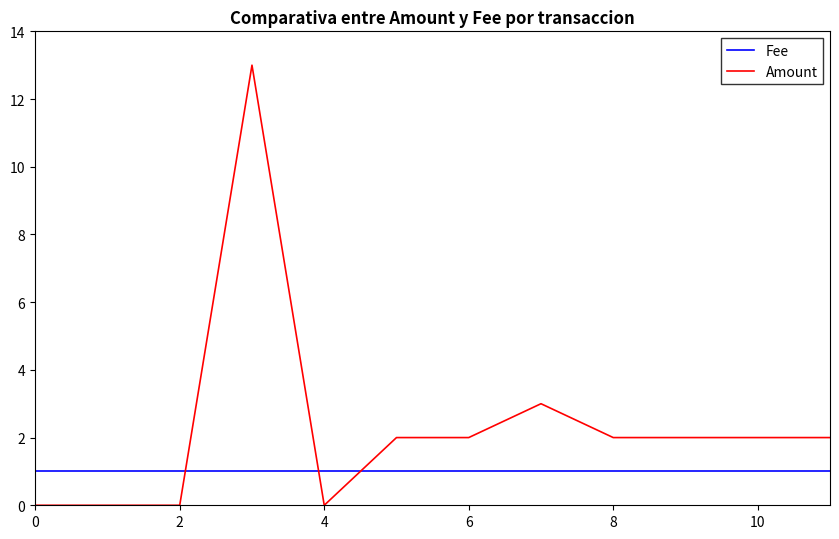

Does the chart display data point markers on the line(s)?

No